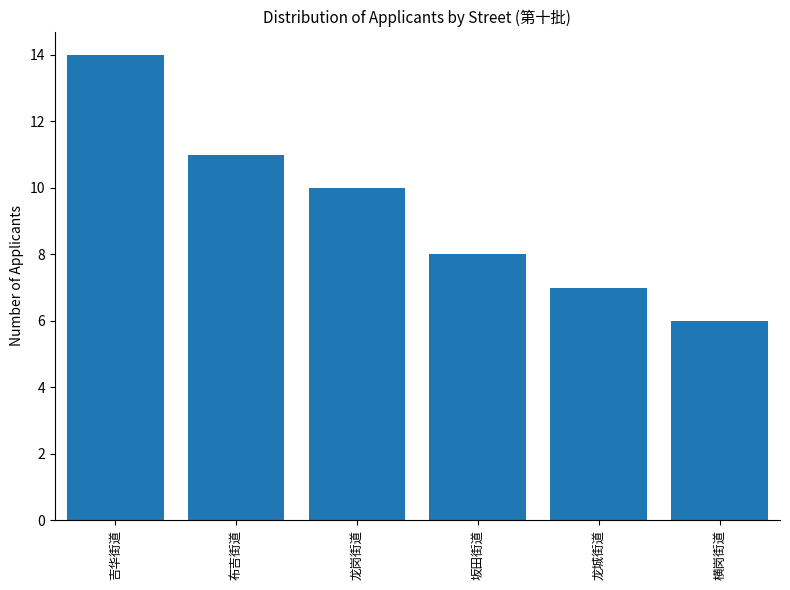

Count the number of data series in this chart.

1